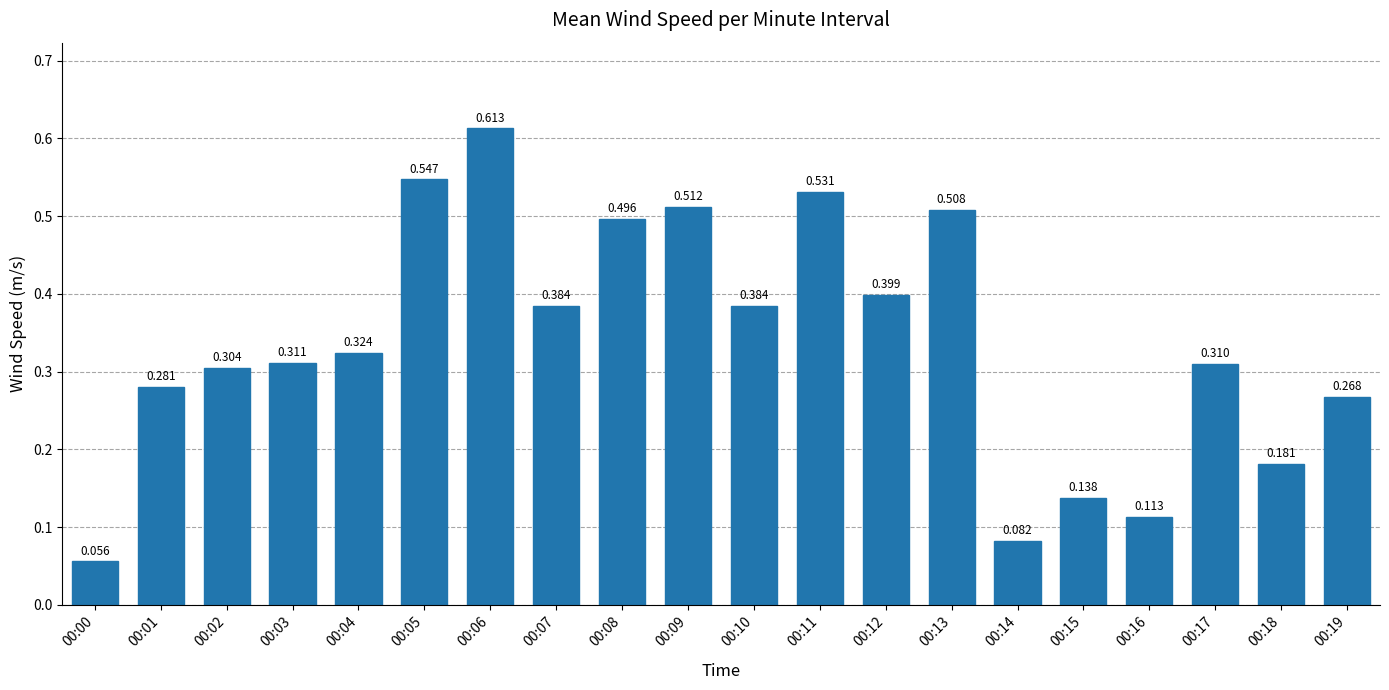

List the labels in order of value, smallest first.

00:00, 00:14, 00:16, 00:15, 00:18, 00:19, 00:01, 00:02, 00:17, 00:03, 00:04, 00:07, 00:10, 00:12, 00:08, 00:13, 00:09, 00:11, 00:05, 00:06